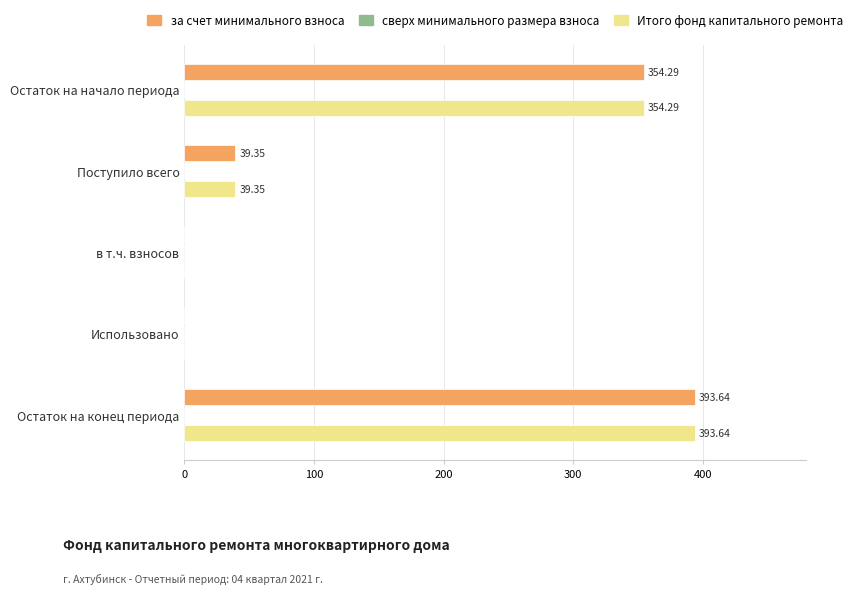

What is the greatest value displayed?

393.6